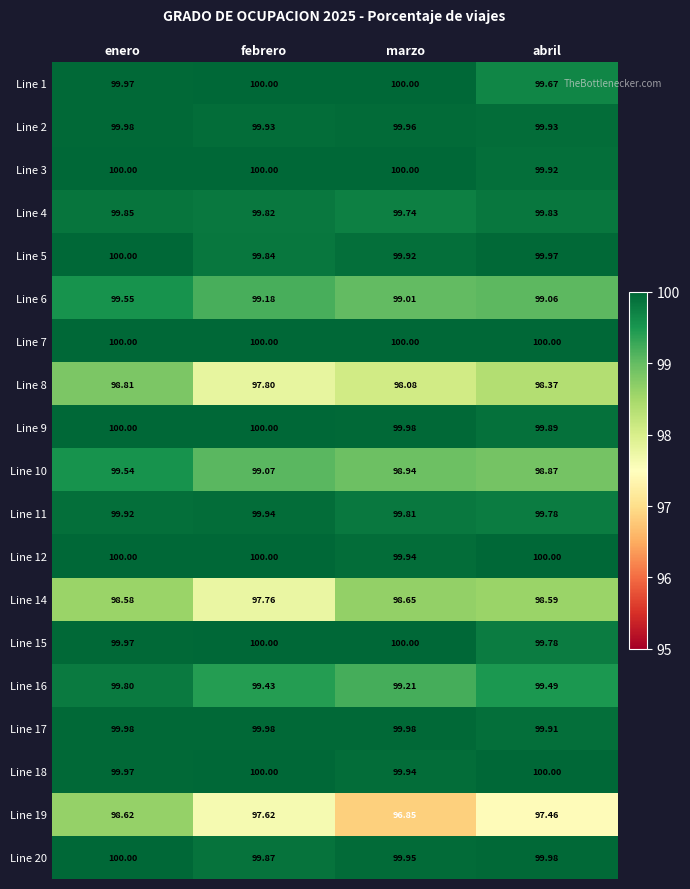

Which label corresponds to the smallest value in the chart?

marzo